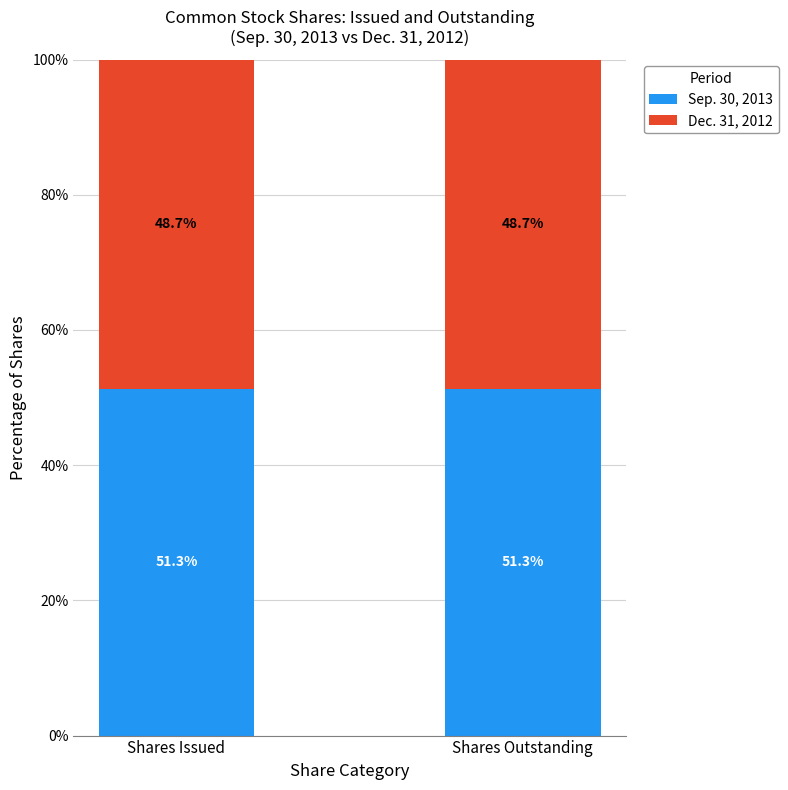

What is the maximum value for Sep. 30, 2013?

51.3